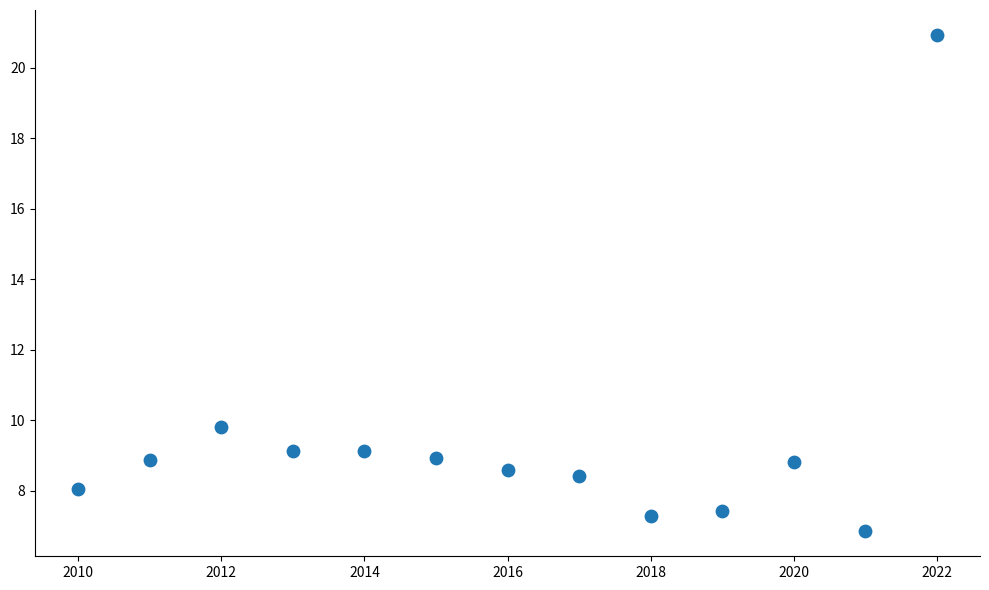

What is the range of X values (max minus min)?

12.0